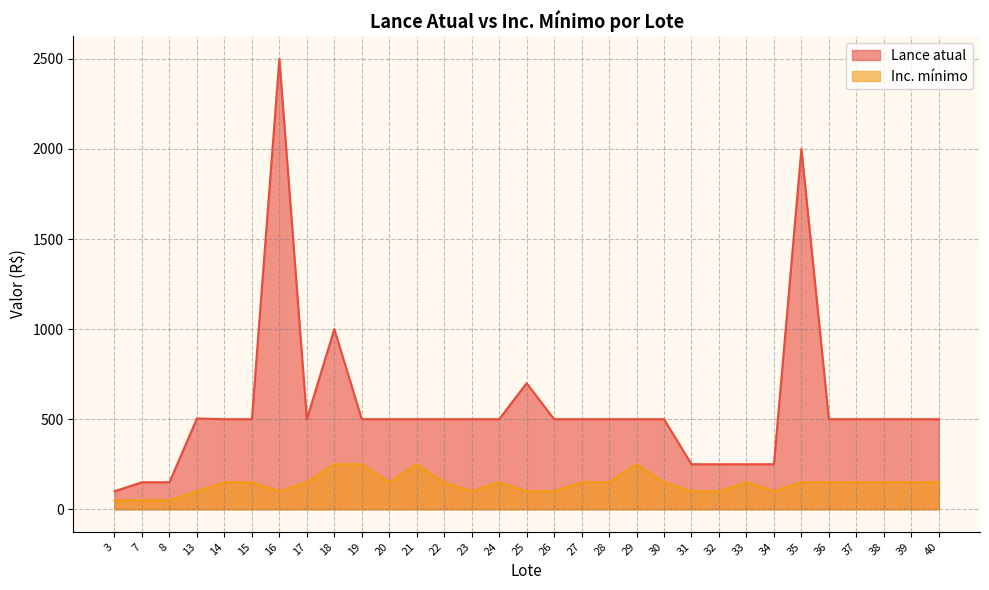

What is the sum of all Inc. mínimo values?

4350